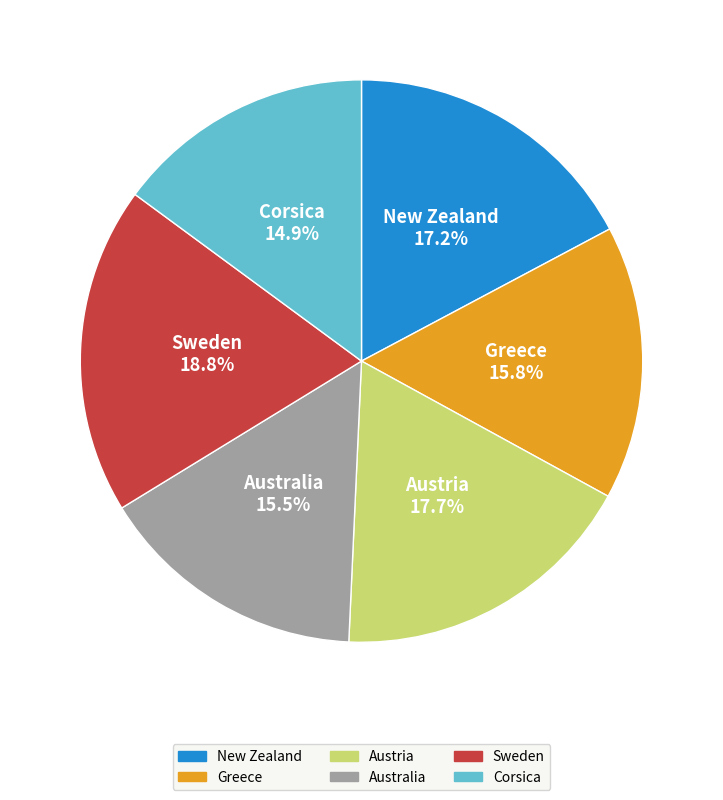

Which category has the smallest portion of the pie?

Corsica